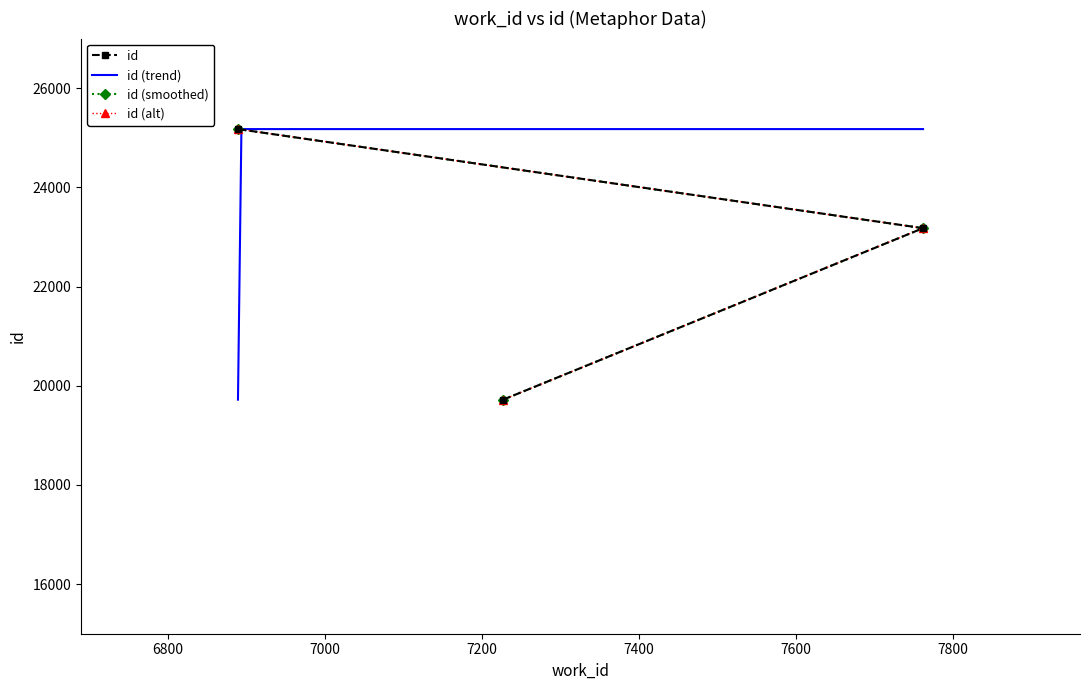

At which label is the value closest to 22447?

7762